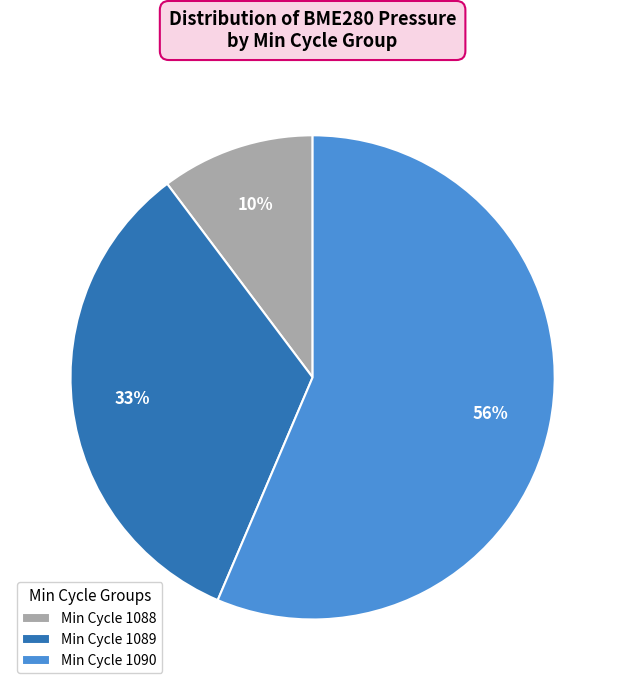

Which slice is the smallest?

Min Cycle 1088